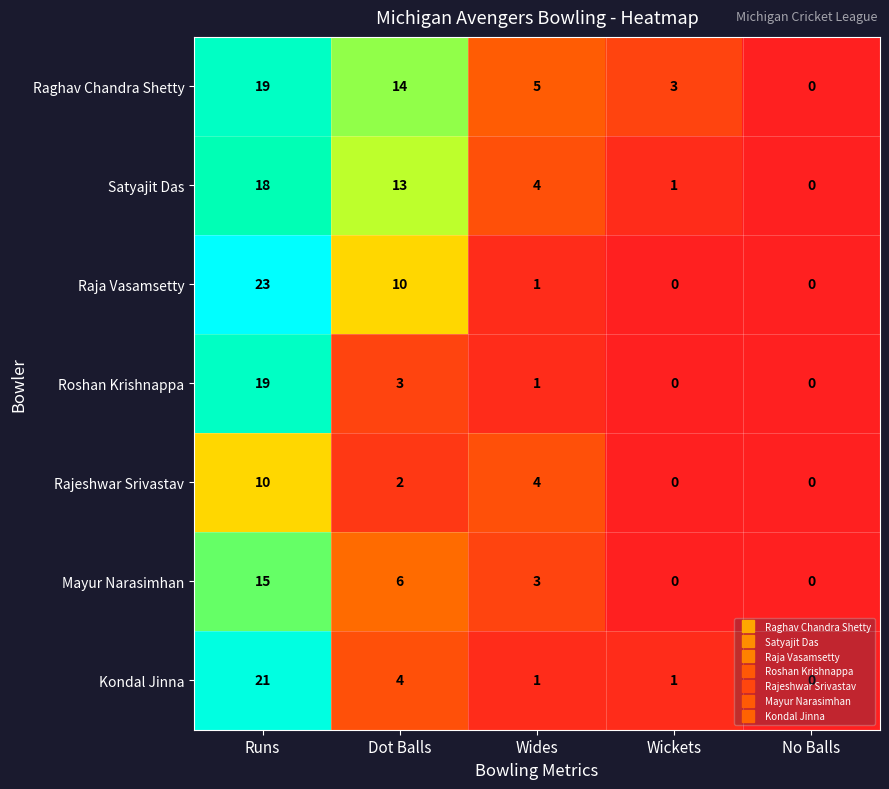

How many distinct data groups are displayed?

7